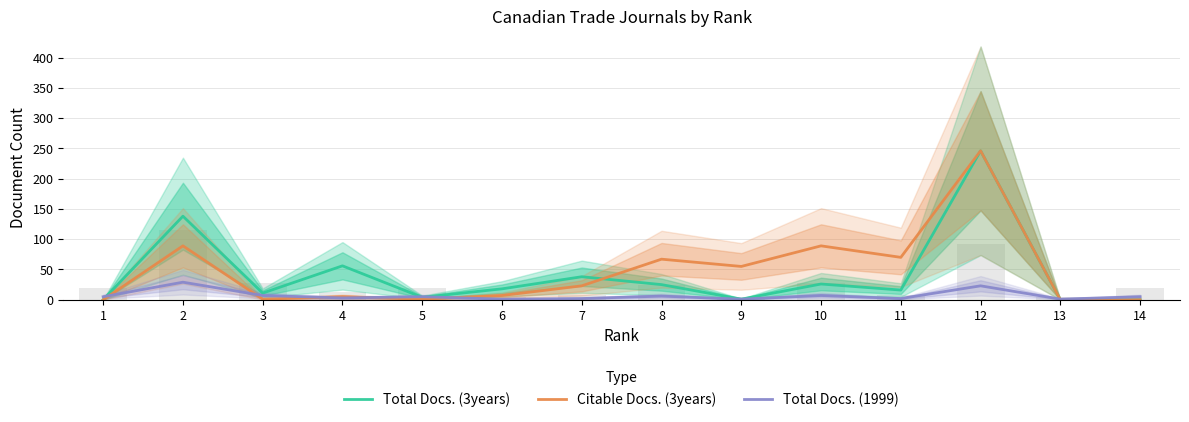

Which series has the largest range (max minus min)?

Total Docs. (3years)